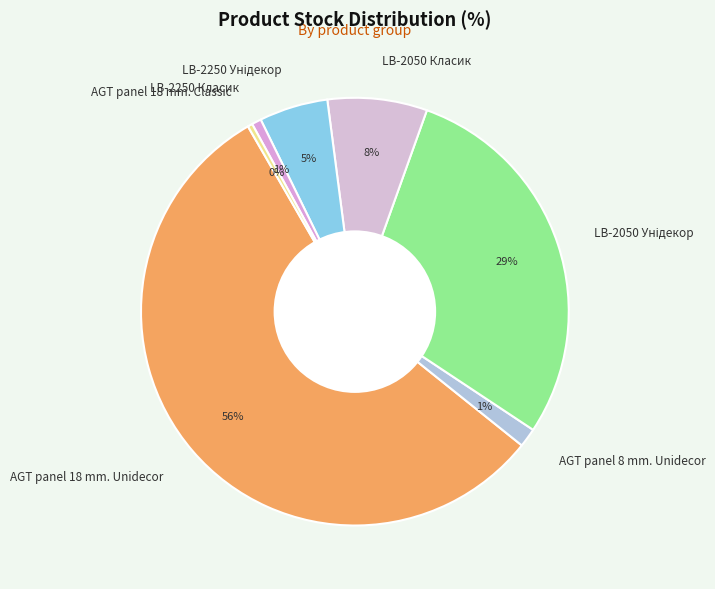

Which slice is the largest?

AGT panel 18 mm. Unidecor